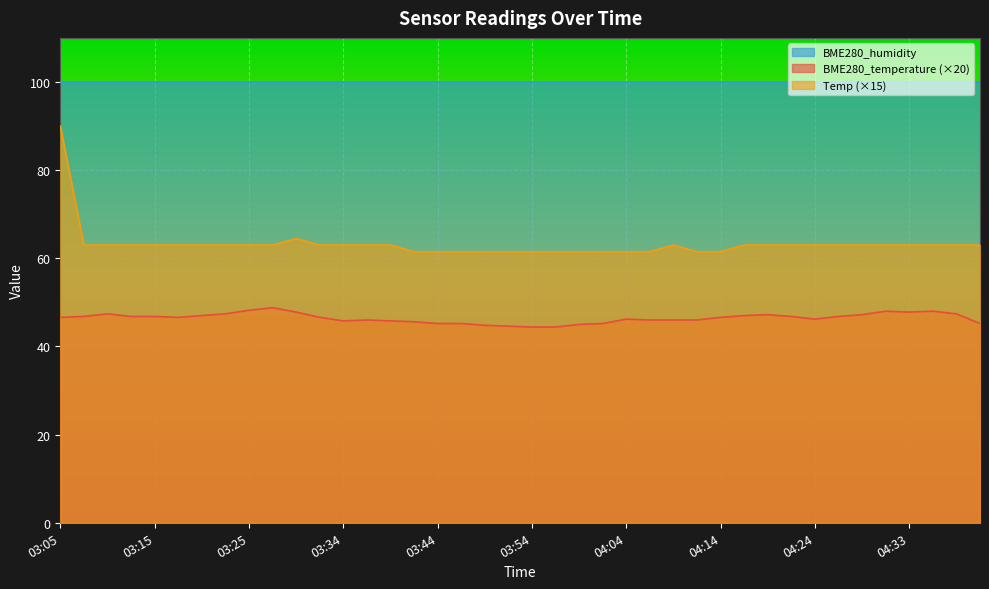

List the series in order of their peak value, lowest first.

BME280_temperature (×20), Temp (×15), BME280_humidity